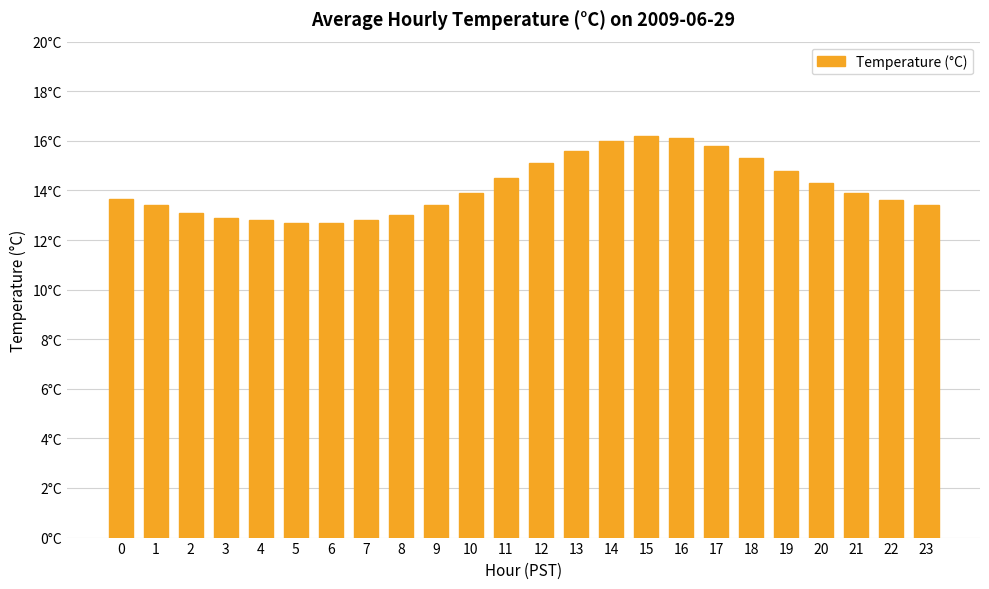

Does the chart contain any negative values?

No